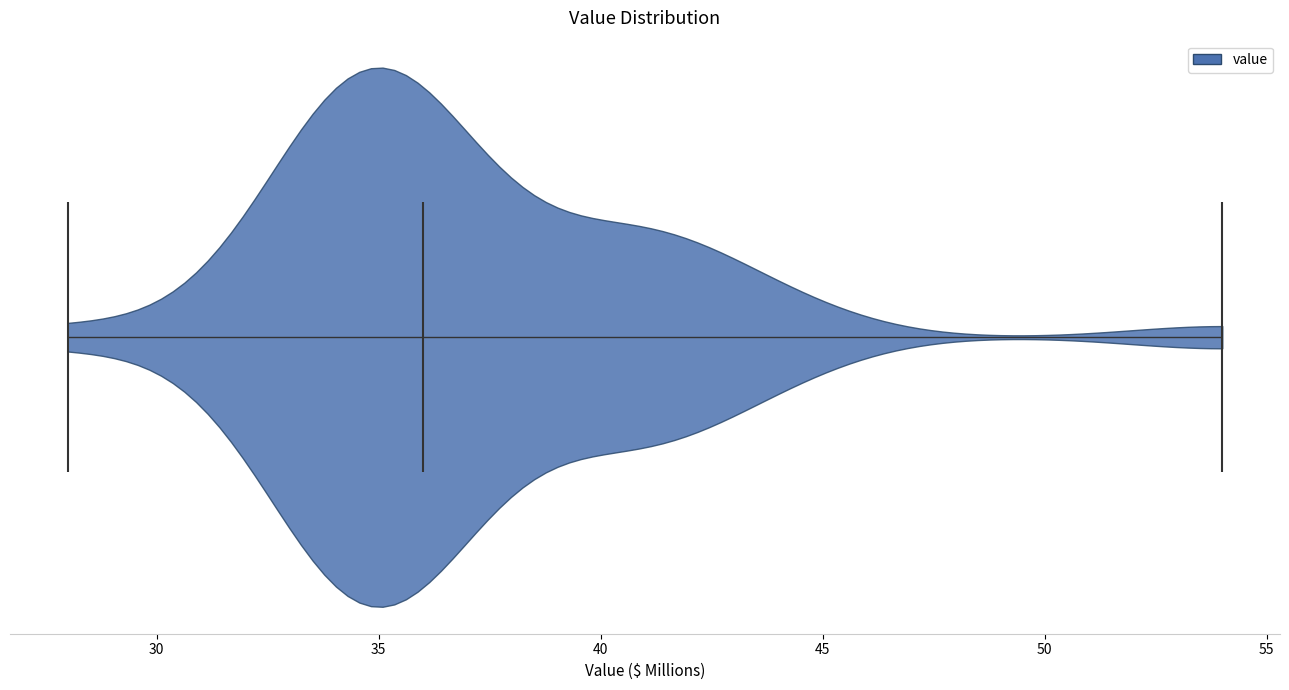

Read this violin plot against the x-axis: where its median line is, and the lowest and highest points the violin reaches. The values are not printed on the chart, so give them approximately, as read against the axis.

median line 36, lowest point 28, highest point 54